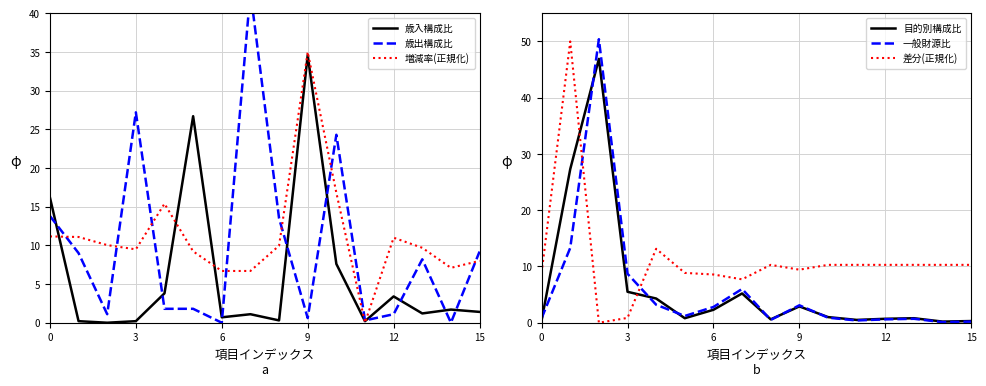

Which series has the largest range (max minus min)?

一般財源比